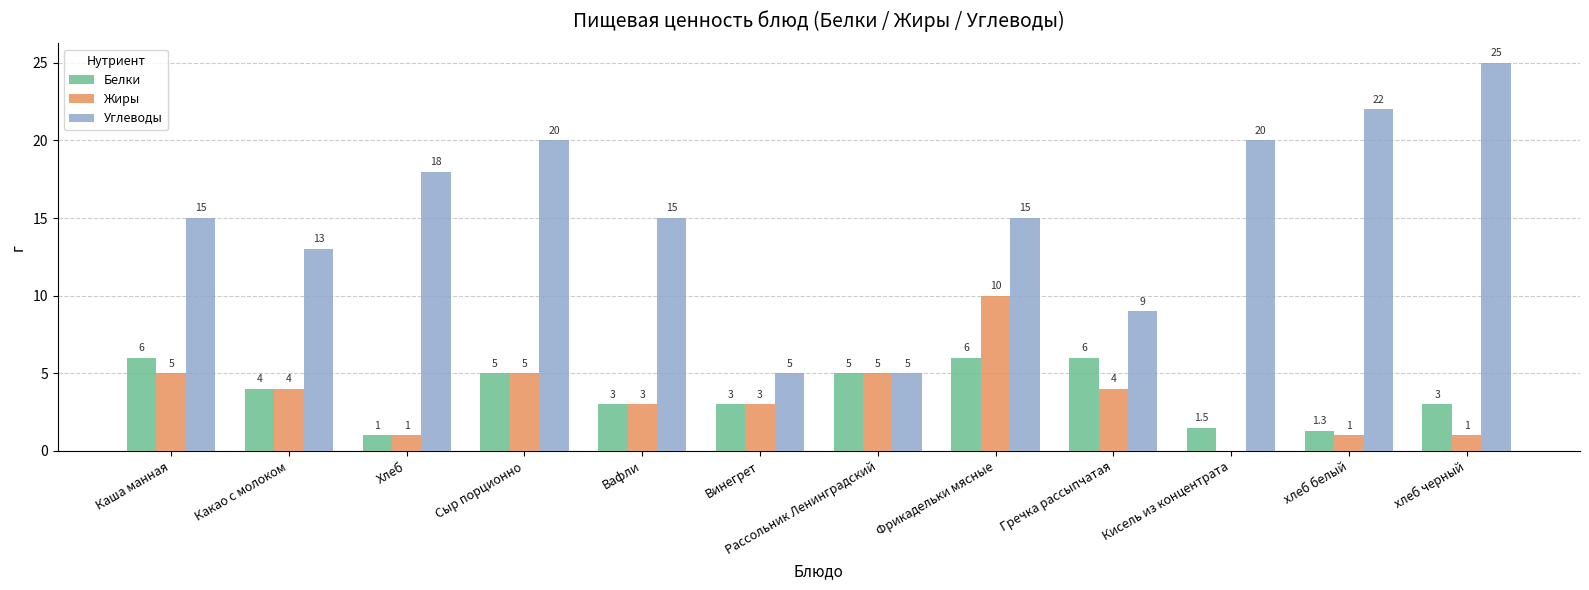

Where does the Жиры series first go above 4?

Каша манная